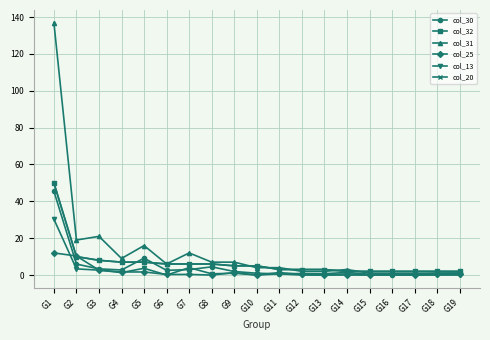

Where does the col_20 series first go above 5?

G1